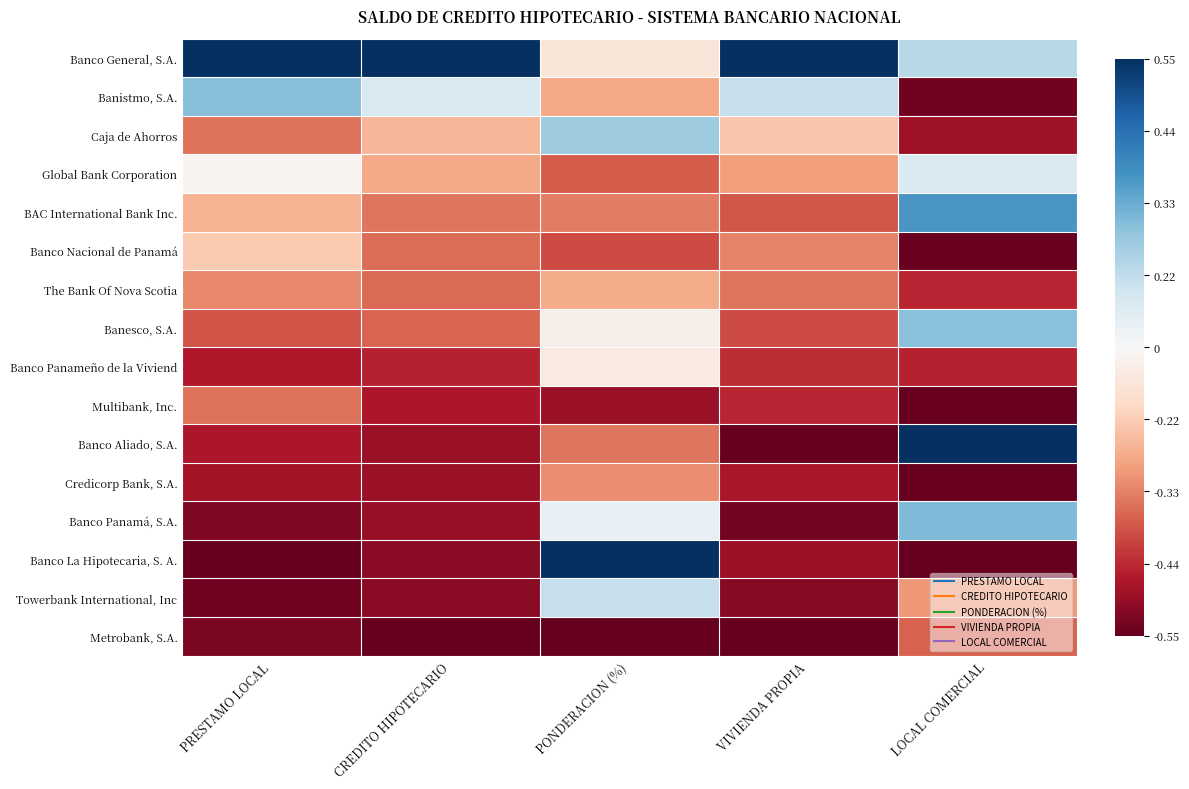

Reading right to left, what are all the values shown in this chart?

Banco General, S.A.: LOCAL COMERCIAL=0.3	VIVIENDA PROPIA=1.0	PONDERACION (%)=-0.1	CREDITO HIPOTECARIO=1.0	PRESTAMO LOCAL=1.0
Banistmo, S.A.: LOCAL COMERCIAL=-1.0	VIVIENDA PROPIA=0.2	PONDERACION (%)=-0.4	CREDITO HIPOTECARIO=0.2	PRESTAMO LOCAL=0.4
Caja de Ahorros: LOCAL COMERCIAL=-0.8	VIVIENDA PROPIA=-0.3	PONDERACION (%)=0.4	CREDITO HIPOTECARIO=-0.3	PRESTAMO LOCAL=-0.5
Global Bank Corporation: LOCAL COMERCIAL=0.1	VIVIENDA PROPIA=-0.4	PONDERACION (%)=-0.6	CREDITO HIPOTECARIO=-0.4	PRESTAMO LOCAL=-0.0
BAC International Bank Inc.: LOCAL COMERCIAL=0.6	VIVIENDA PROPIA=-0.6	PONDERACION (%)=-0.5	CREDITO HIPOTECARIO=-0.5	PRESTAMO LOCAL=-0.3
Banco Nacional de Panamá: LOCAL COMERCIAL=-1.0	VIVIENDA PROPIA=-0.5	PONDERACION (%)=-0.7	CREDITO HIPOTECARIO=-0.6	PRESTAMO LOCAL=-0.3
The Bank Of Nova Scotia: LOCAL COMERCIAL=-0.8	VIVIENDA PROPIA=-0.5	PONDERACION (%)=-0.4	CREDITO HIPOTECARIO=-0.6	PRESTAMO LOCAL=-0.5
Banesco, S.A.: LOCAL COMERCIAL=0.4	VIVIENDA PROPIA=-0.7	PONDERACION (%)=-0.1	CREDITO HIPOTECARIO=-0.6	PRESTAMO LOCAL=-0.6
Banco Panameño de la Viviend: LOCAL COMERCIAL=-0.8	VIVIENDA PROPIA=-0.7	PONDERACION (%)=-0.1	CREDITO HIPOTECARIO=-0.8	PRESTAMO LOCAL=-0.8
Multibank, Inc.: LOCAL COMERCIAL=-1.0	VIVIENDA PROPIA=-0.8	PONDERACION (%)=-0.9	CREDITO HIPOTECARIO=-0.8	PRESTAMO LOCAL=-0.5
Banco Aliado, S.A.: LOCAL COMERCIAL=1.0	VIVIENDA PROPIA=-1.0	PONDERACION (%)=-0.5	CREDITO HIPOTECARIO=-0.9	PRESTAMO LOCAL=-0.8
Credicorp Bank, S.A.: LOCAL COMERCIAL=-1.0	VIVIENDA PROPIA=-0.8	PONDERACION (%)=-0.5	CREDITO HIPOTECARIO=-0.9	PRESTAMO LOCAL=-0.8
Banco Panamá, S.A.: LOCAL COMERCIAL=0.4	VIVIENDA PROPIA=-1.0	PONDERACION (%)=0.1	CREDITO HIPOTECARIO=-0.9	PRESTAMO LOCAL=-0.9
Banco La Hipotecaria, S. A.: LOCAL COMERCIAL=-1.0	VIVIENDA PROPIA=-0.9	PONDERACION (%)=1.0	CREDITO HIPOTECARIO=-0.9	PRESTAMO LOCAL=-1.0
Towerbank International, Inc: LOCAL COMERCIAL=-0.4	VIVIENDA PROPIA=-0.9	PONDERACION (%)=0.2	CREDITO HIPOTECARIO=-0.9	PRESTAMO LOCAL=-1.0
Metrobank, S.A.: LOCAL COMERCIAL=-0.6	VIVIENDA PROPIA=-1.0	PONDERACION (%)=-1.0	CREDITO HIPOTECARIO=-1.0	PRESTAMO LOCAL=-0.9